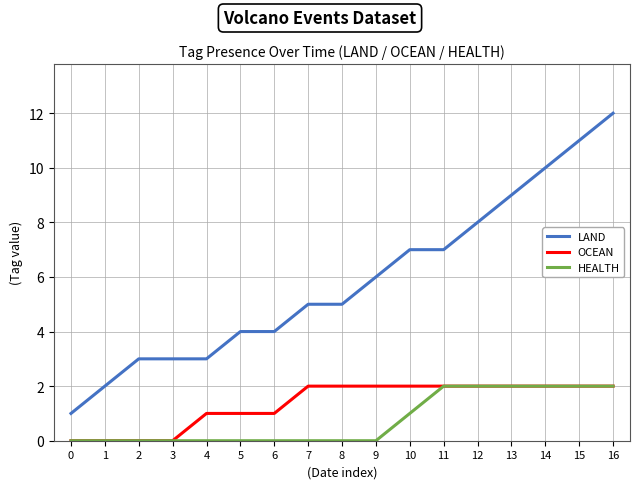

How many lines are shown in the chart?

3